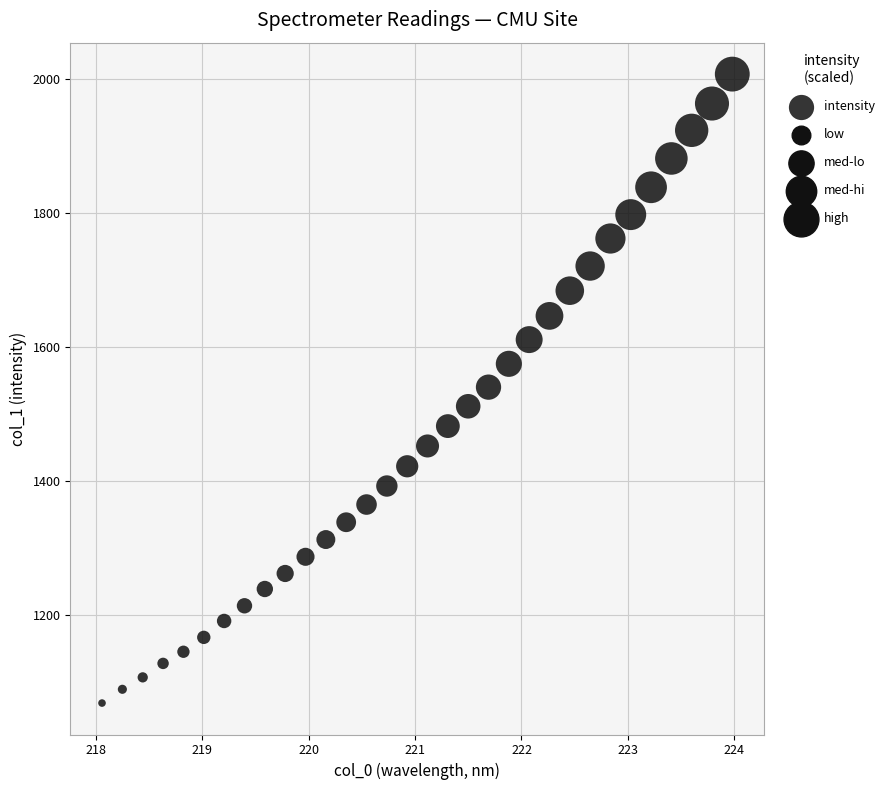

What is the range of X values (max minus min)?

5.9